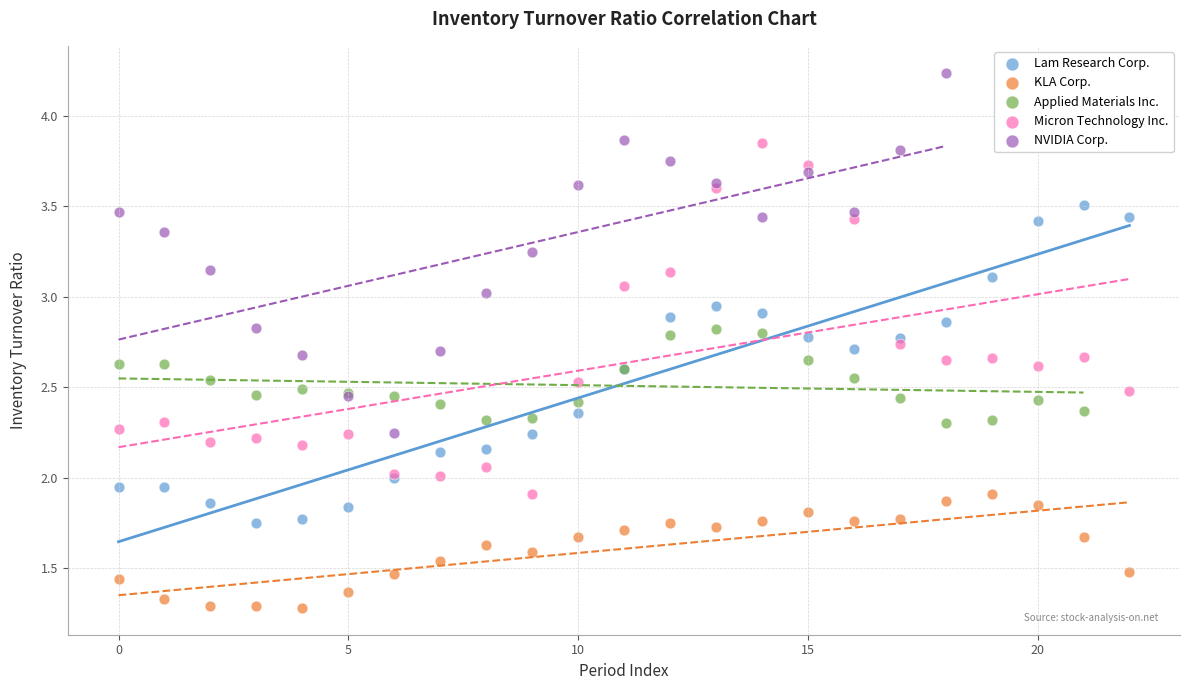

Which series reaches the minimum Y coordinate?

KLA Corp.